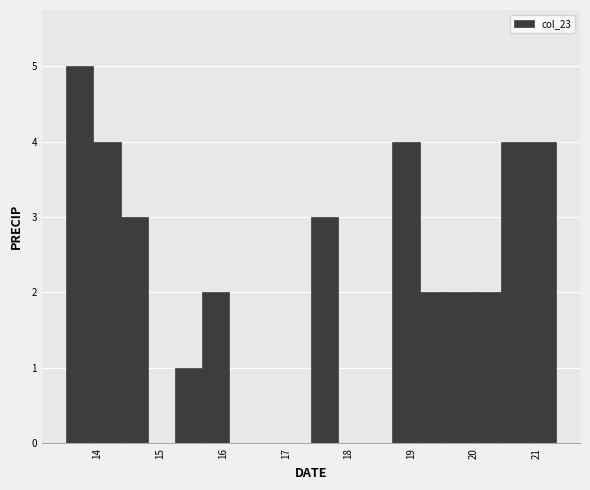

Reading left to right, list every bar in this chart as the range it spans on the x-axis followed by its height. Neither the bar edges nor the heights are printed on the chart, so give them approximately, as read against the axes.

13.5 to 13.9: 5
13.9 to 14.4: 4
14.4 to 14.8: 3
14.8 to 15.2: 0
15.2 to 15.7: 1
15.7 to 16.1: 2
16.1 to 16.5: 0
16.5 to 17.0: 0
17.0 to 17.4: 0
17.4 to 17.8: 3
17.8 to 18.3: 0
18.3 to 18.7: 0
18.7 to 19.1: 4
19.1 to 19.6: 2
19.6 to 20.0: 2
20.0 to 20.4: 2
20.4 to 20.9: 4
20.9 to 21.3: 4